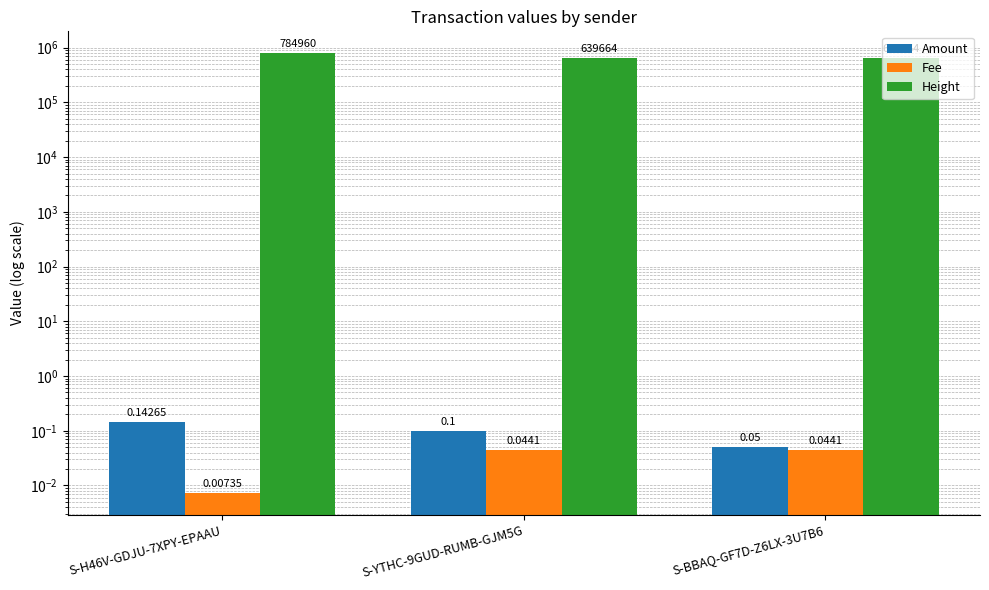

What is the difference between the second highest and minimum values in the Amount series?

0.1